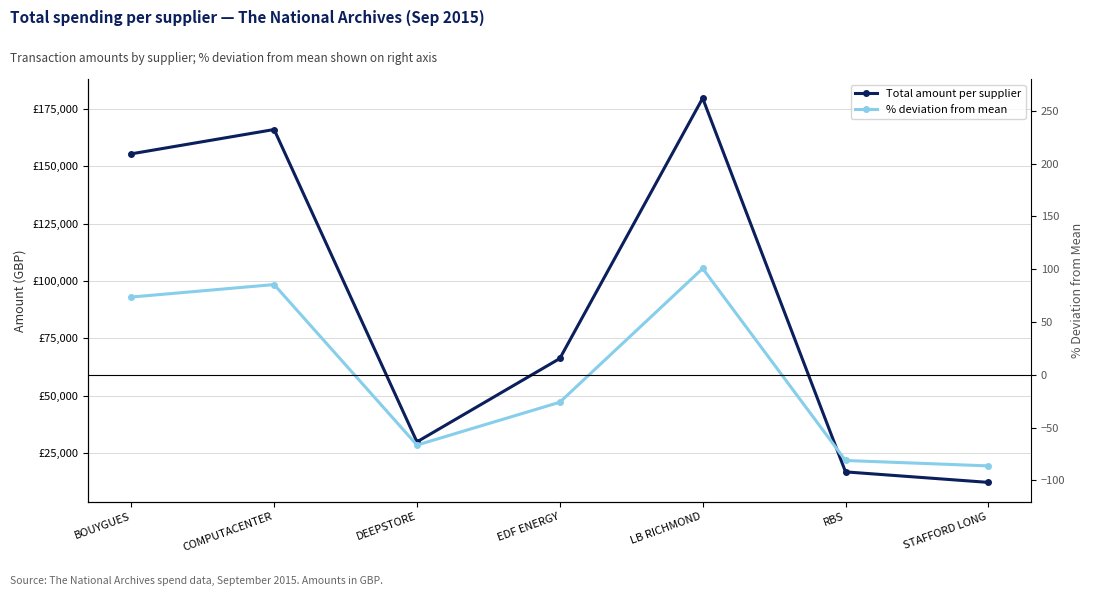

At which category does the chart reach its peak across all series?

LB RICHMOND